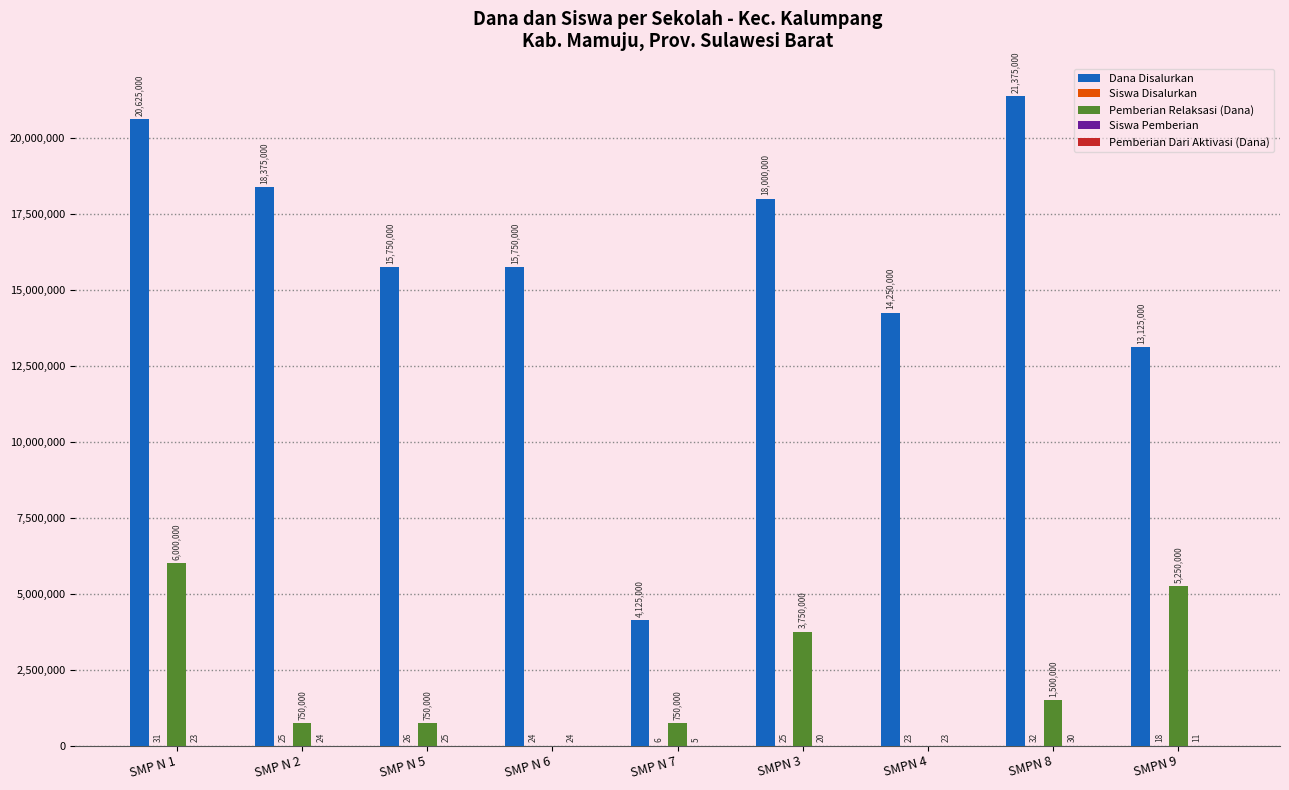

Does the chart contain stacked bars?

No